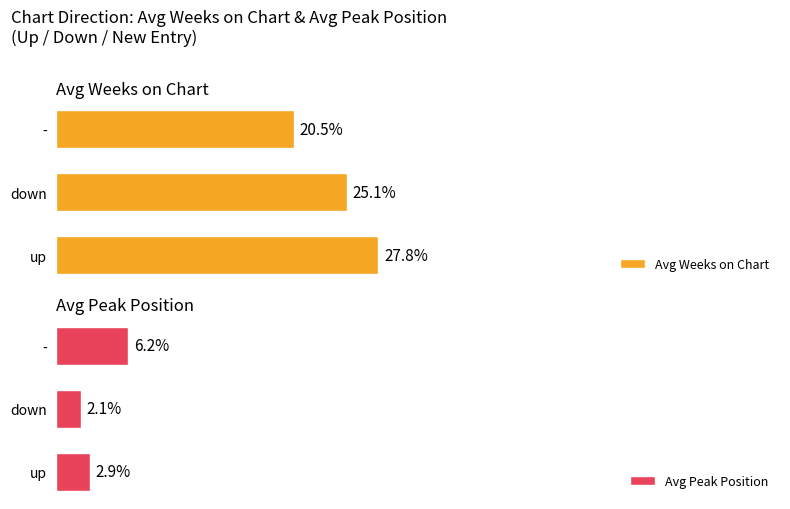

Rank the categories by Avg Peak Position value from highest to lowest.

-, up, down